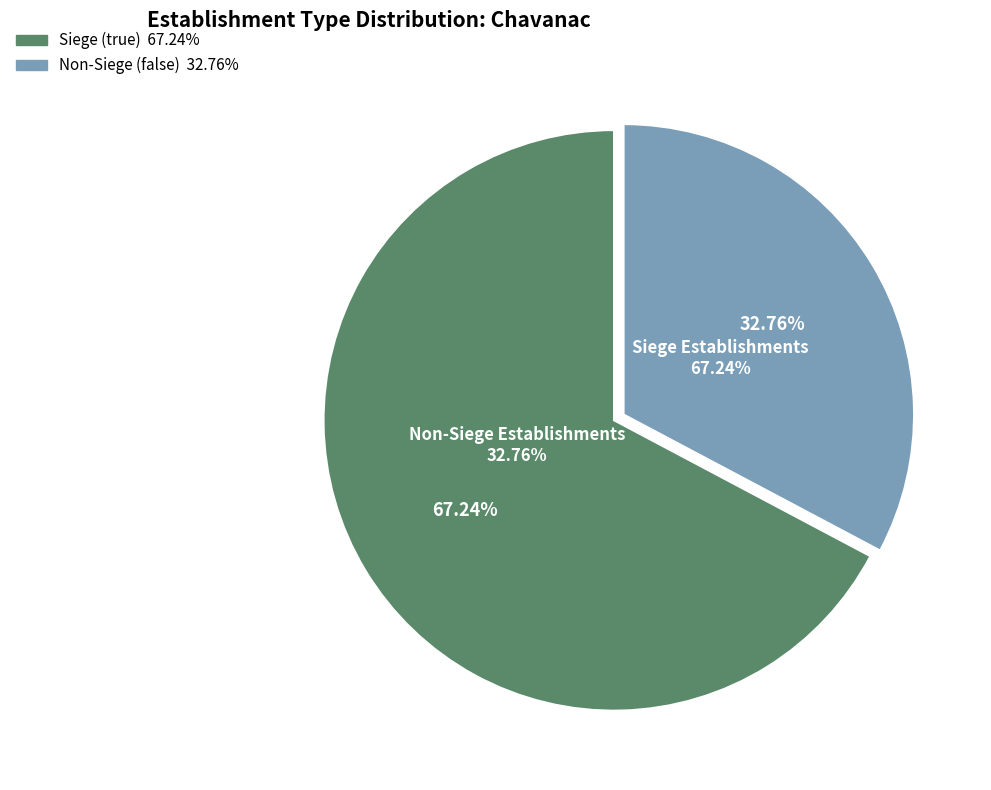

Which has a higher value, true or false?

true